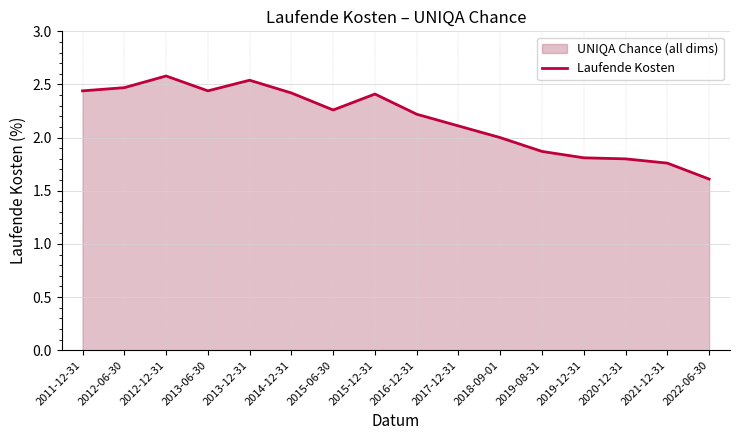

How many data points does each series have?

16